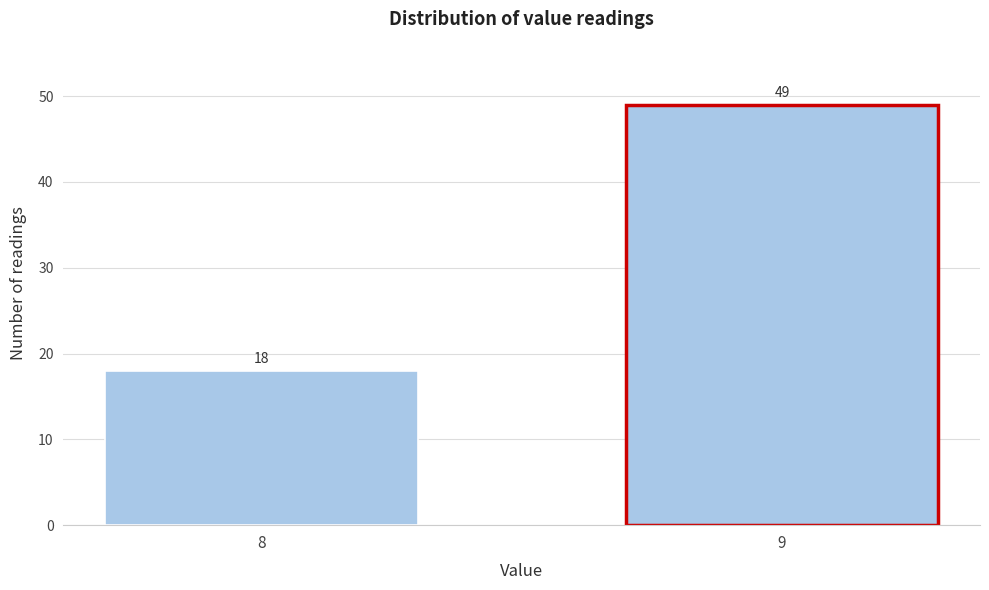

Reading left to right, list all the values displayed in this chart.

8=18	9=49